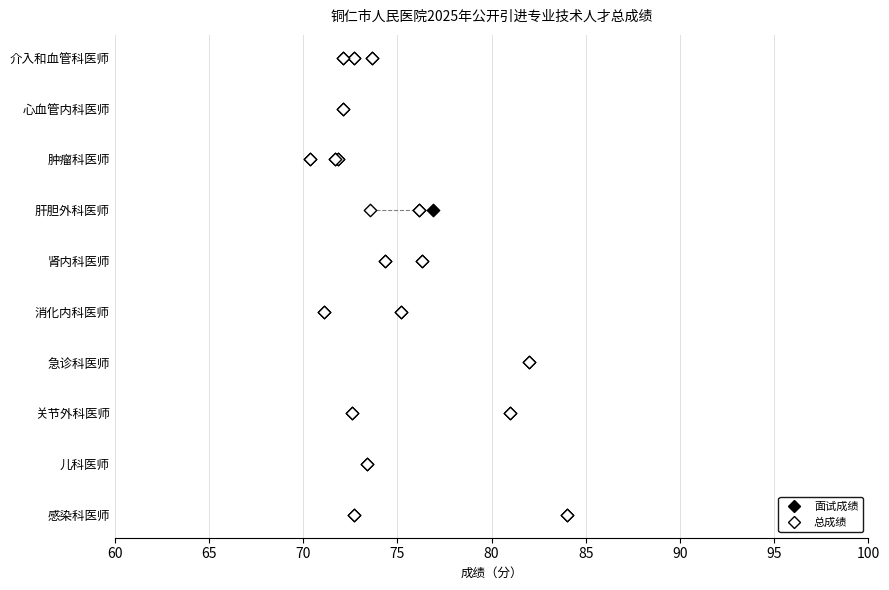

What are all the series names shown in the legend?

面试成绩, 总成绩